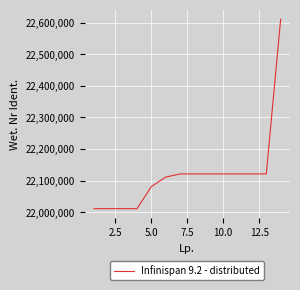

What is the greatest value displayed?

22611301